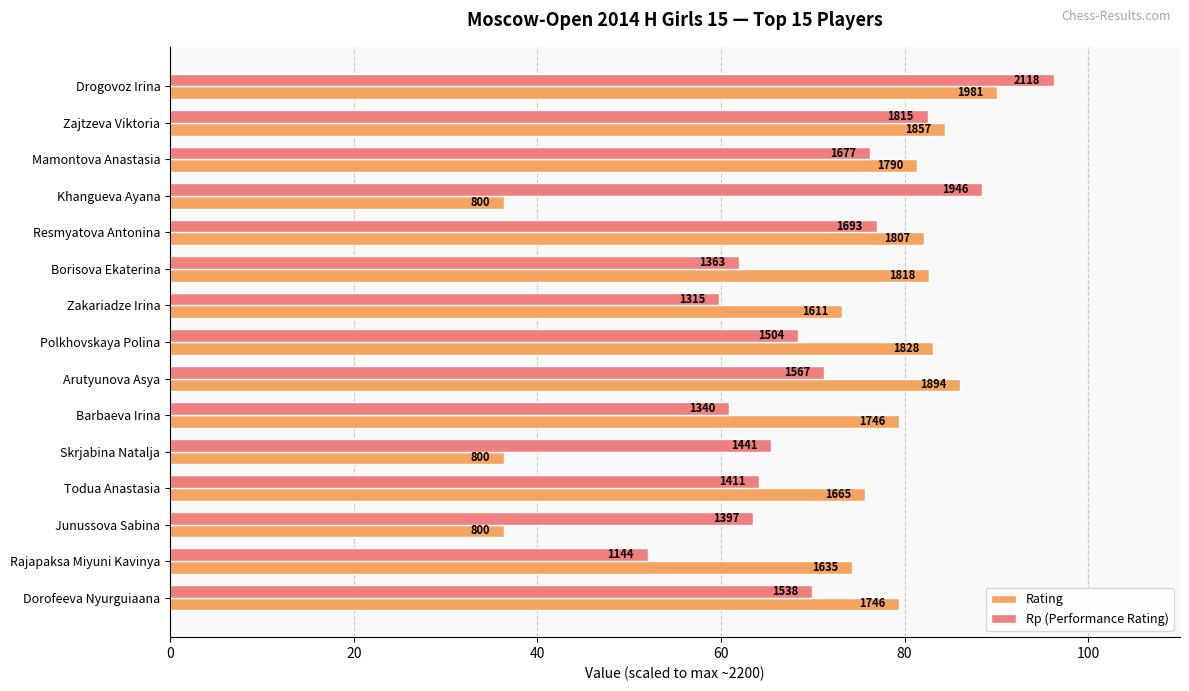

What are all the series names shown in the legend?

Rating, Rp (Performance Rating)